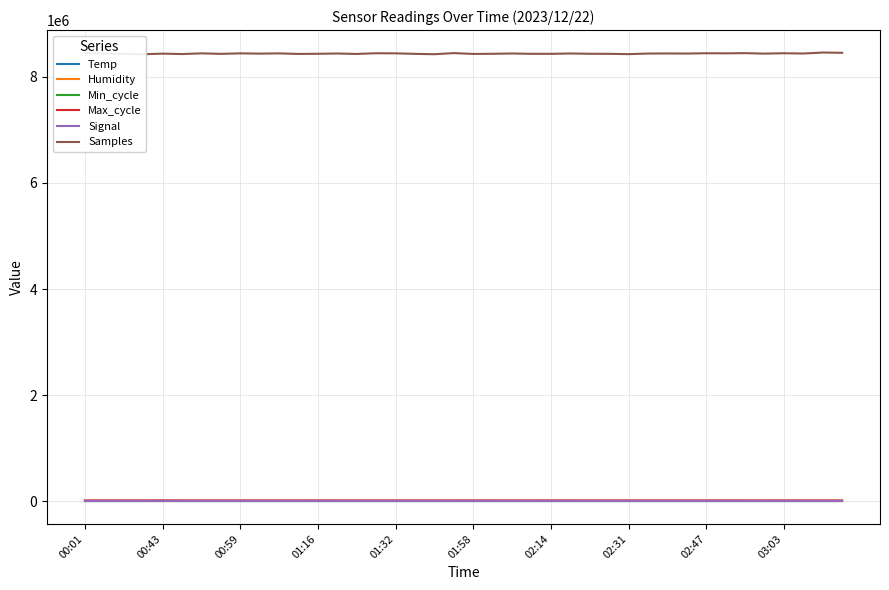

Does the chart display data point markers on the line(s)?

No